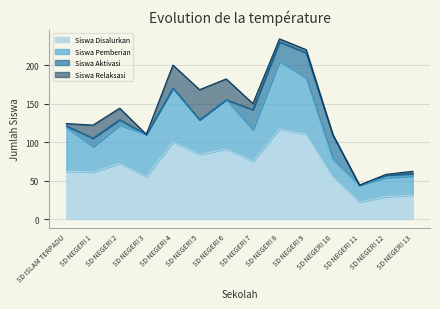

Does the chart have visible grid lines?

Yes